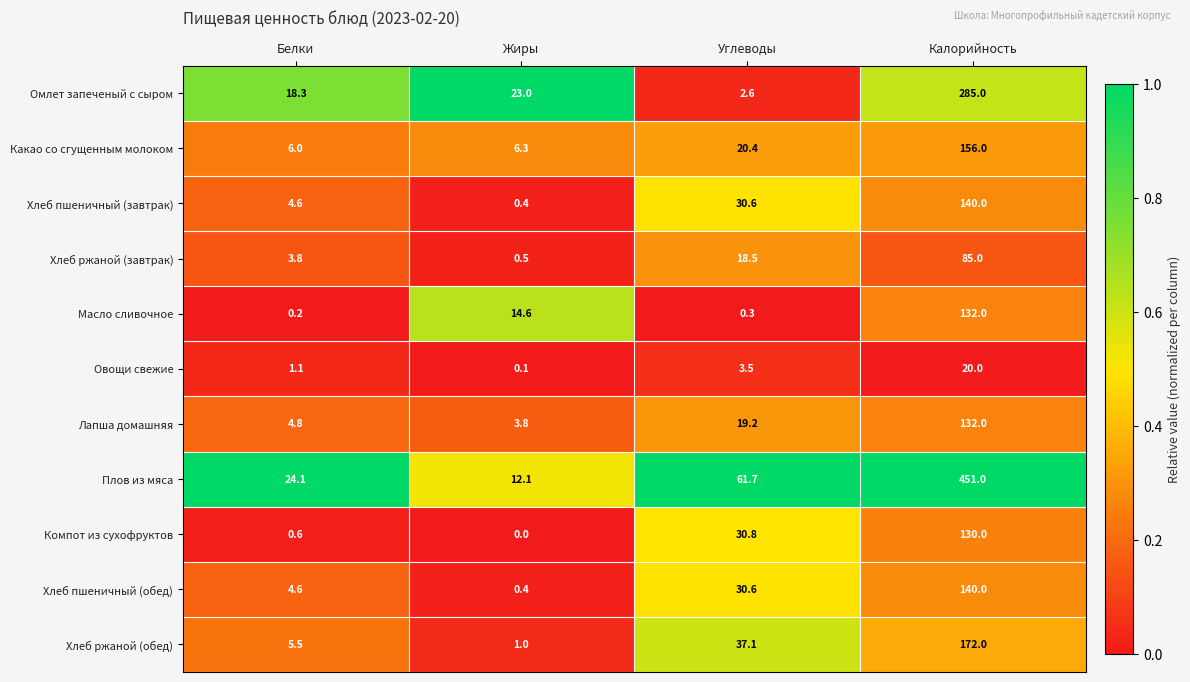

The value of Лапша домашняя at Углеводы is 19.2. True or false?

True